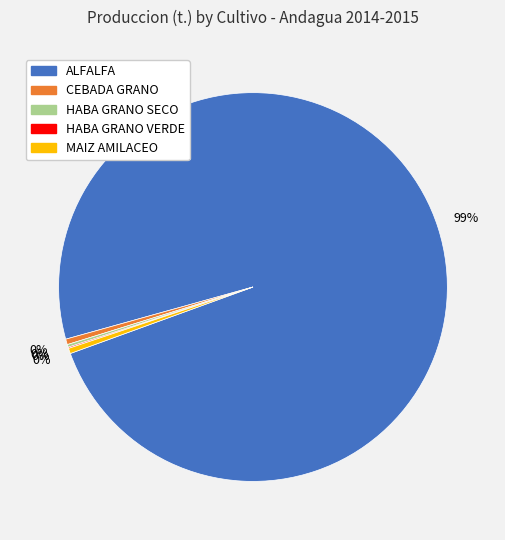

Which category has the biggest portion of the pie?

ALFALFA